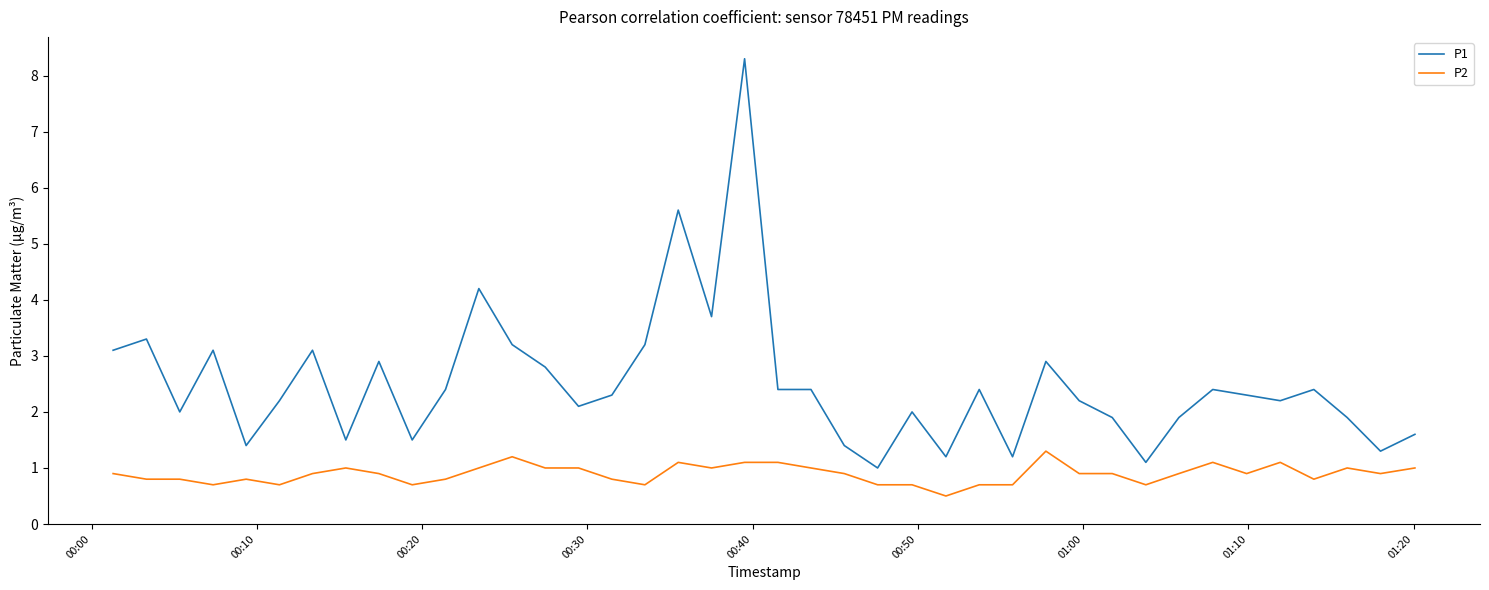

Which series has the largest range (max minus min)?

P1